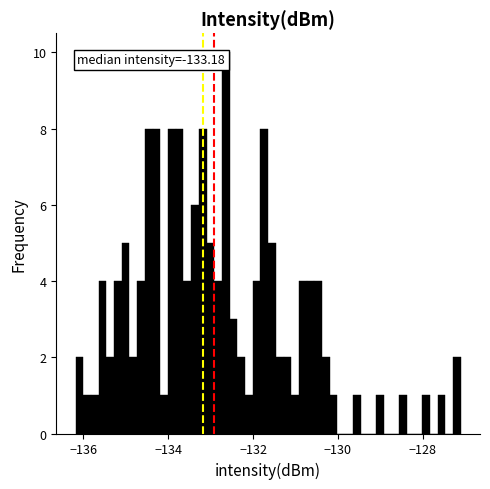

Read against the x-axis, roughly where is the centre of the tallest bar?

-132.6